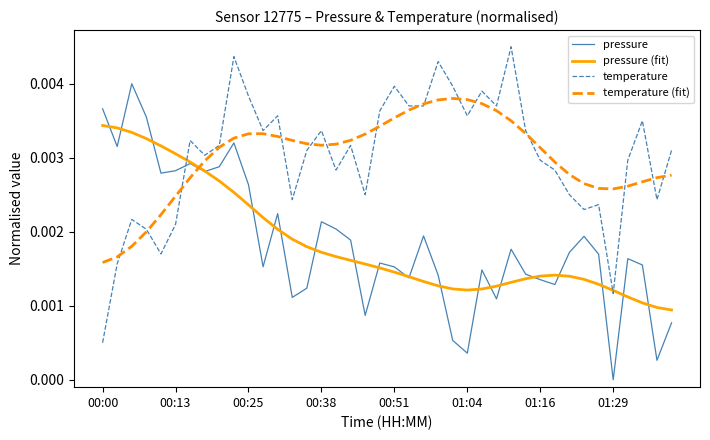

Rank the series by their maximum value, from lowest to highest.

pressure (fit), temperature (fit), pressure, temperature